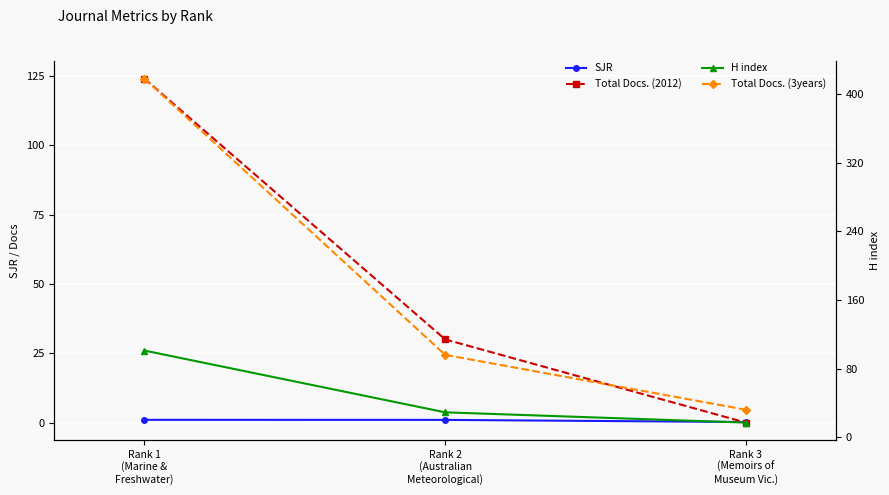

Which series has the largest total across all categories?

Total Docs. (3years)